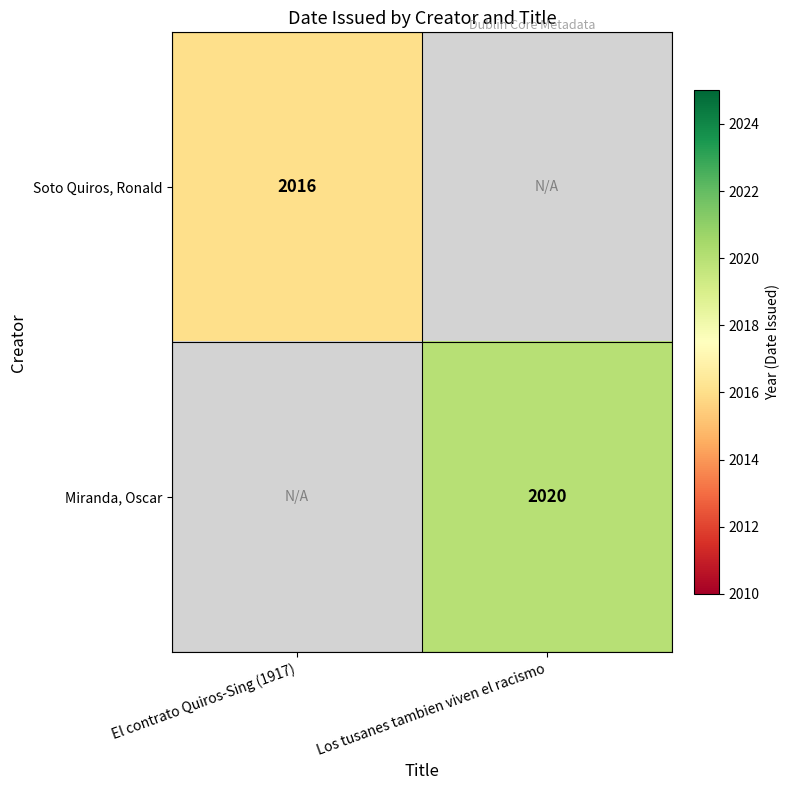

The value of Soto Quiros, Ronald at El contrato Quiros-Sing (1917) is 2016. True or false?

True